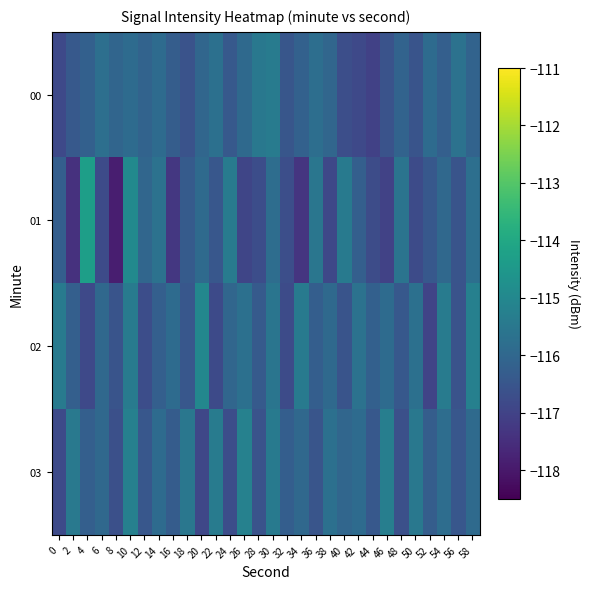

Reading right to left, what are all the values shown in this chart?

00: 58=-116.1	56=-115.7	54=-116.2	52=-115.9	50=-116.5	48=-116.1	46=-116.6	44=-117.1	42=-116.8	40=-116.7	38=-116.0	36=-115.8	34=-116.2	32=-116.5	30=-115.4	28=-115.5	26=-115.9	24=-116.4	22=-115.7	20=-116.0	18=-116.6	16=-116.3	14=-115.9	12=-116.1	10=-115.9	8=-116.1	6=-115.8	4=-116.2	2=-116.4	0=-116.8
01: 58=-115.8	56=-116.5	54=-116.0	52=-116.4	50=-116.8	48=-115.6	46=-117.0	44=-116.8	42=-116.2	40=-115.4	38=-116.9	36=-115.5	34=-117.3	32=-116.7	30=-115.8	28=-116.7	26=-116.9	24=-115.4	22=-116.5	20=-115.9	18=-116.3	16=-117.3	14=-115.7	12=-116.0	10=-114.9	8=-117.9	6=-116.8	4=-114.3	2=-117.4	0=-116.2
02: 58=-115.2	56=-116.6	54=-115.4	52=-117.0	50=-115.7	48=-116.4	46=-115.9	44=-116.2	42=-115.7	40=-116.5	38=-115.9	36=-116.3	34=-115.4	32=-116.8	30=-115.6	28=-116.4	26=-115.7	24=-116.0	22=-116.8	20=-115.0	18=-116.5	16=-115.9	14=-116.2	12=-116.7	10=-115.4	8=-116.5	6=-116.0	4=-116.8	2=-116.2	0=-115.4
03: 58=-115.9	56=-116.5	54=-115.8	52=-116.3	50=-115.5	48=-116.7	46=-115.3	44=-116.4	42=-115.9	40=-116.0	38=-115.7	36=-116.5	34=-116.0	32=-116.3	30=-115.4	28=-116.6	26=-115.2	24=-116.7	22=-115.4	20=-116.9	18=-115.5	16=-116.3	14=-115.9	12=-116.5	10=-115.2	8=-116.7	6=-116.0	4=-116.2	2=-115.5	0=-116.8